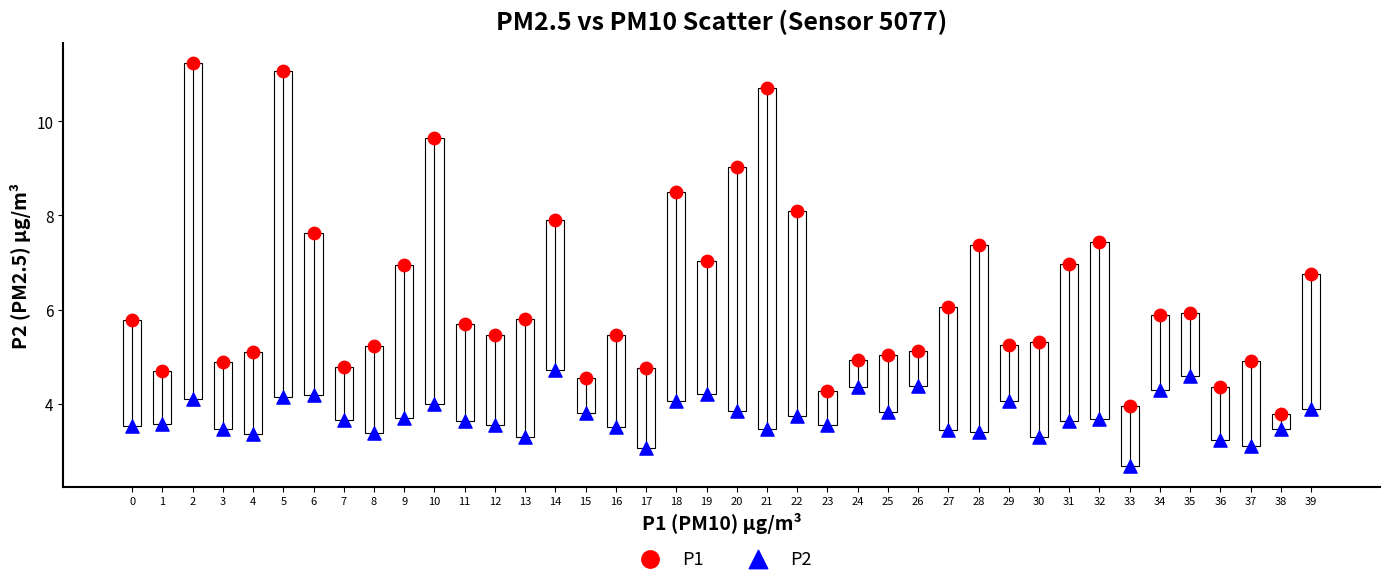

Across all data points, what is the range of Y values (max minus min)?

8.6